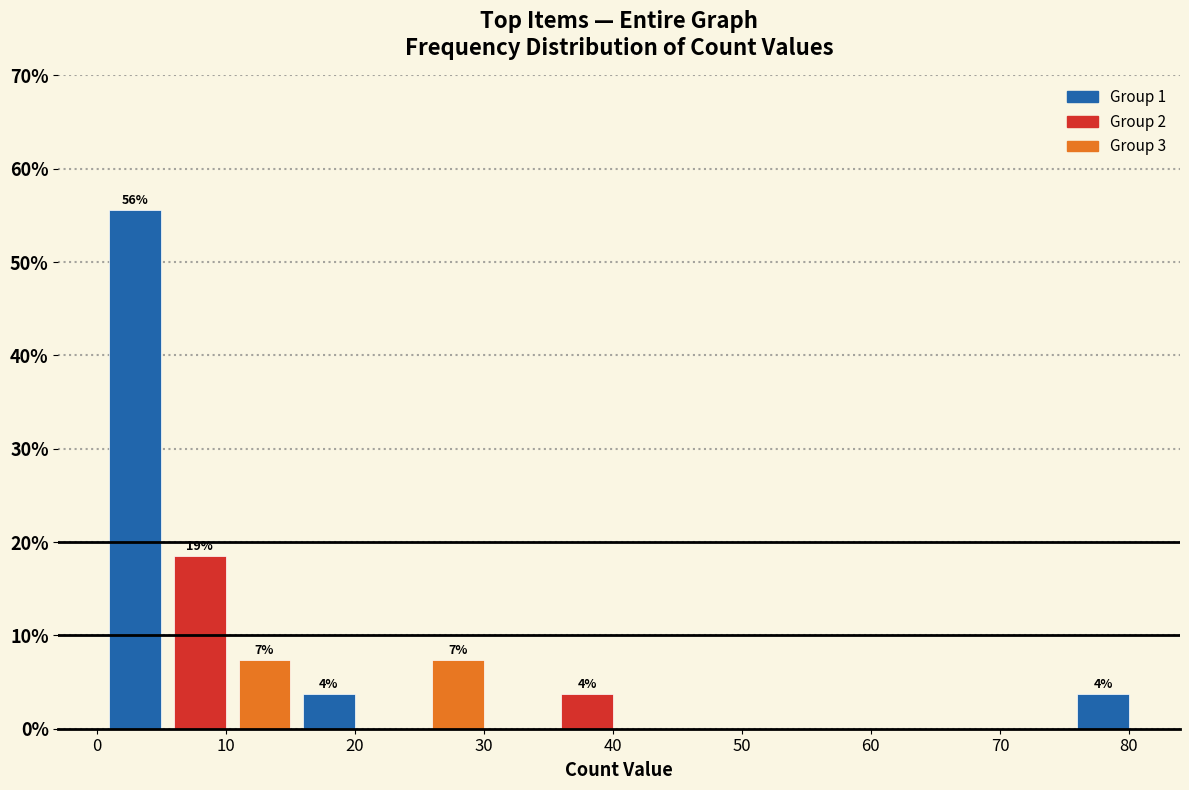

Over which range of the x-axis is the bar tallest?

0.5 to 5.5